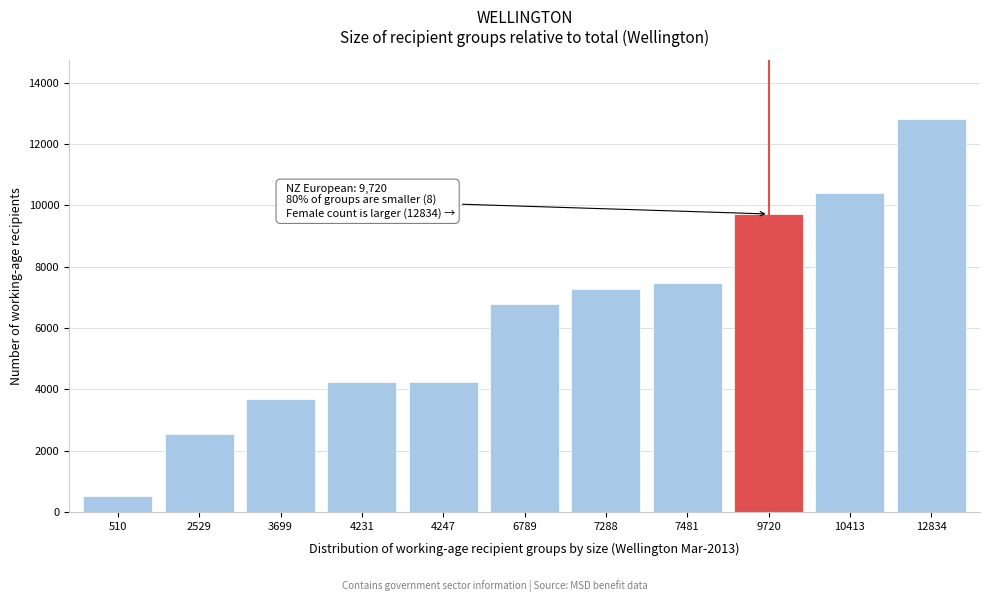

At which category does the chart reach its peak across all series?

12834